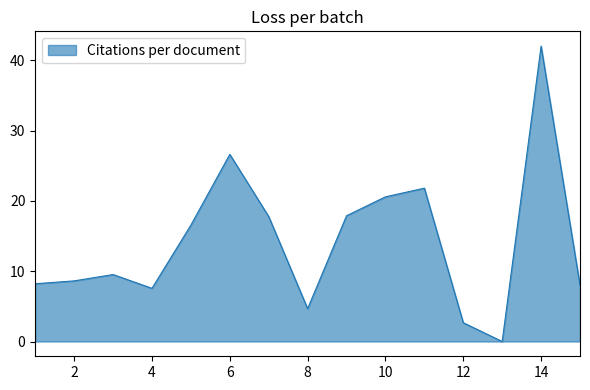

What is the maximum value shown in the chart?

42.0